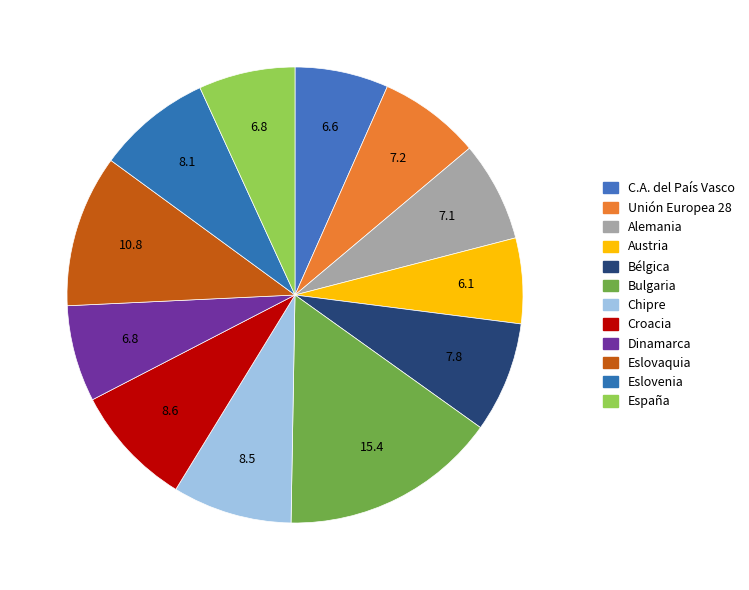

How many slices are in this pie chart?

12